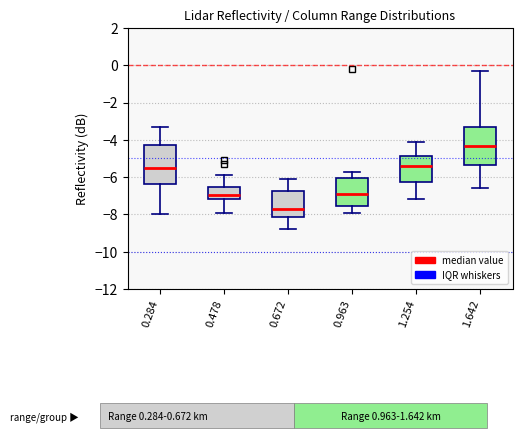

Which box's median line is the highest?

1.642